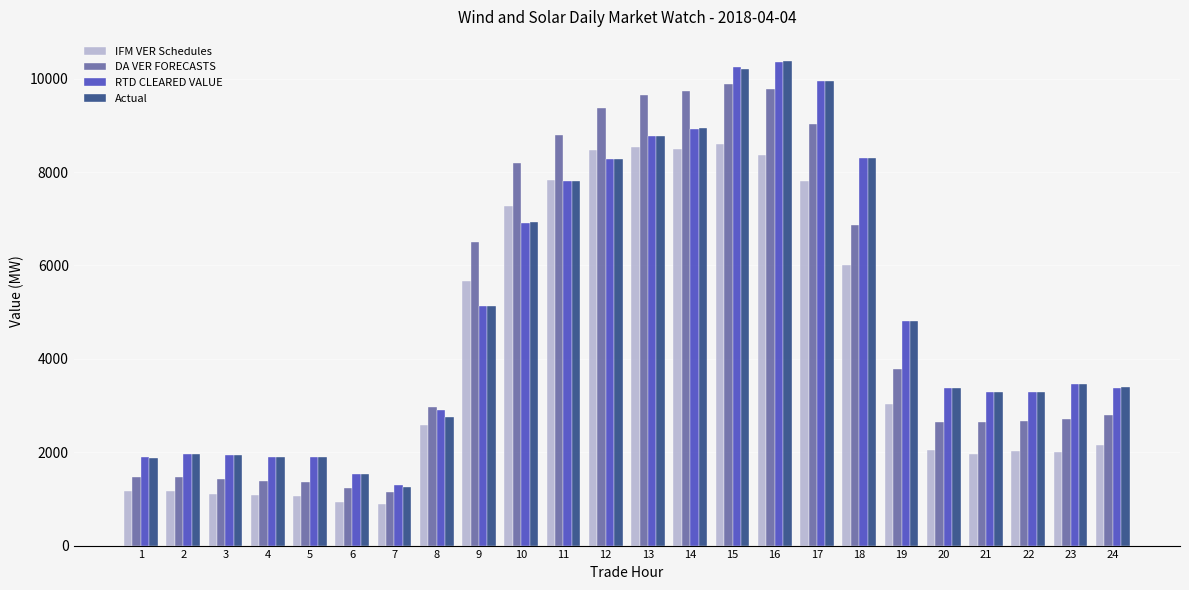

What is the value of the RTD CLEARED VALUE bar at the 2nd from the left?

1966.8